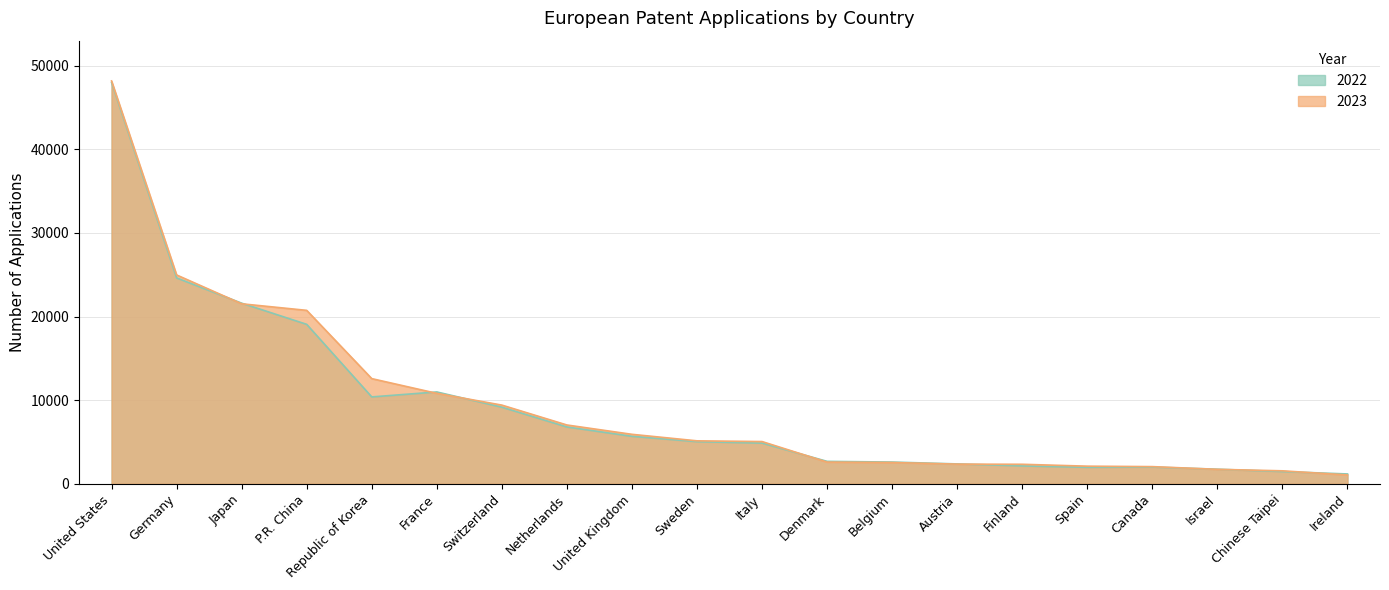

Which series has the widest spread of values?

2023